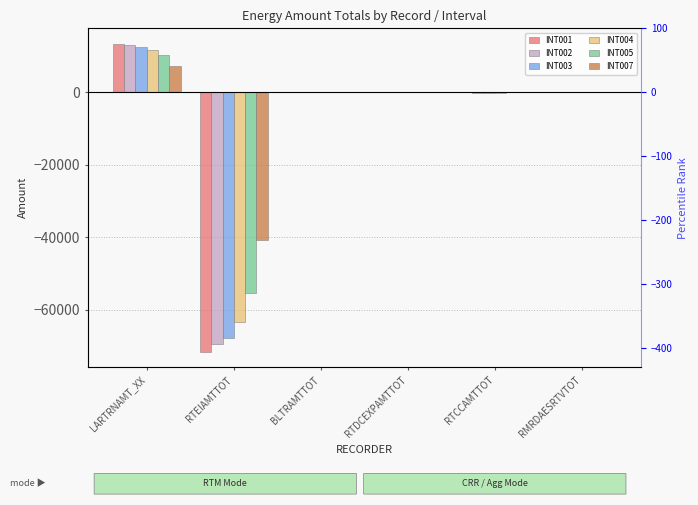

Rank the categories by INT004 value from lowest to highest.

RTEIAMTTOT, RTCCAMTTOT, BLTRAMTTOT, RTDCEXPAMTTOT, RMRDAESRTVTOT, LARTRNAMT_XX